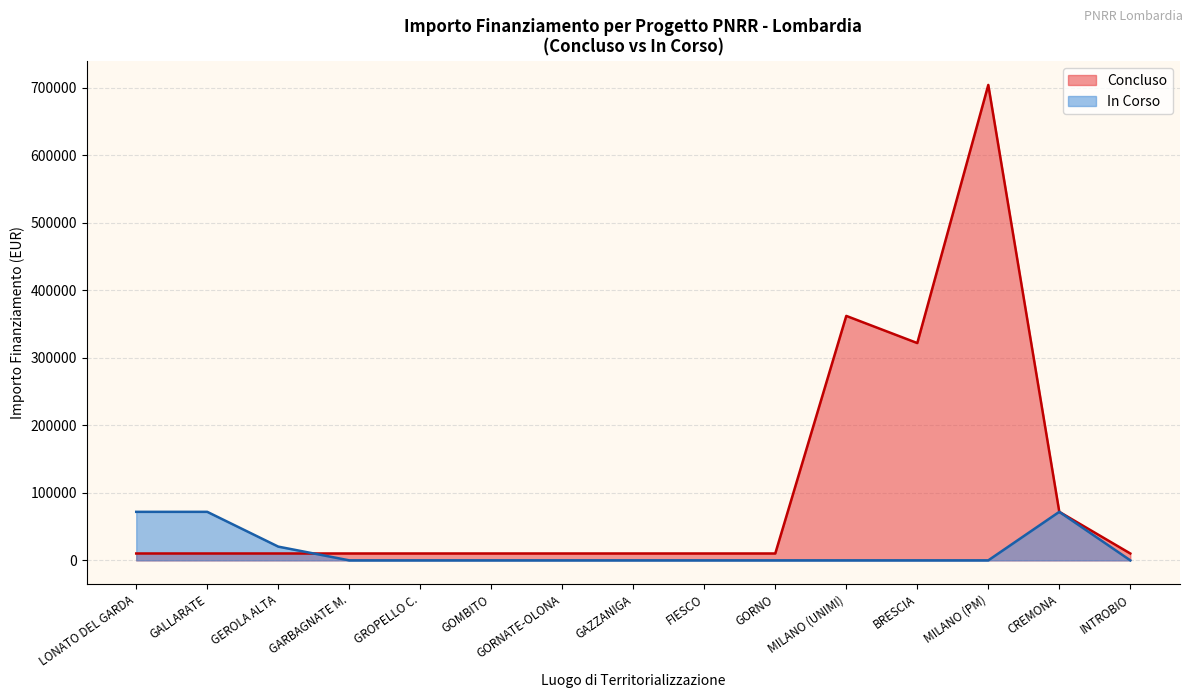

At how many categories does at least one series exceed 55602?

6